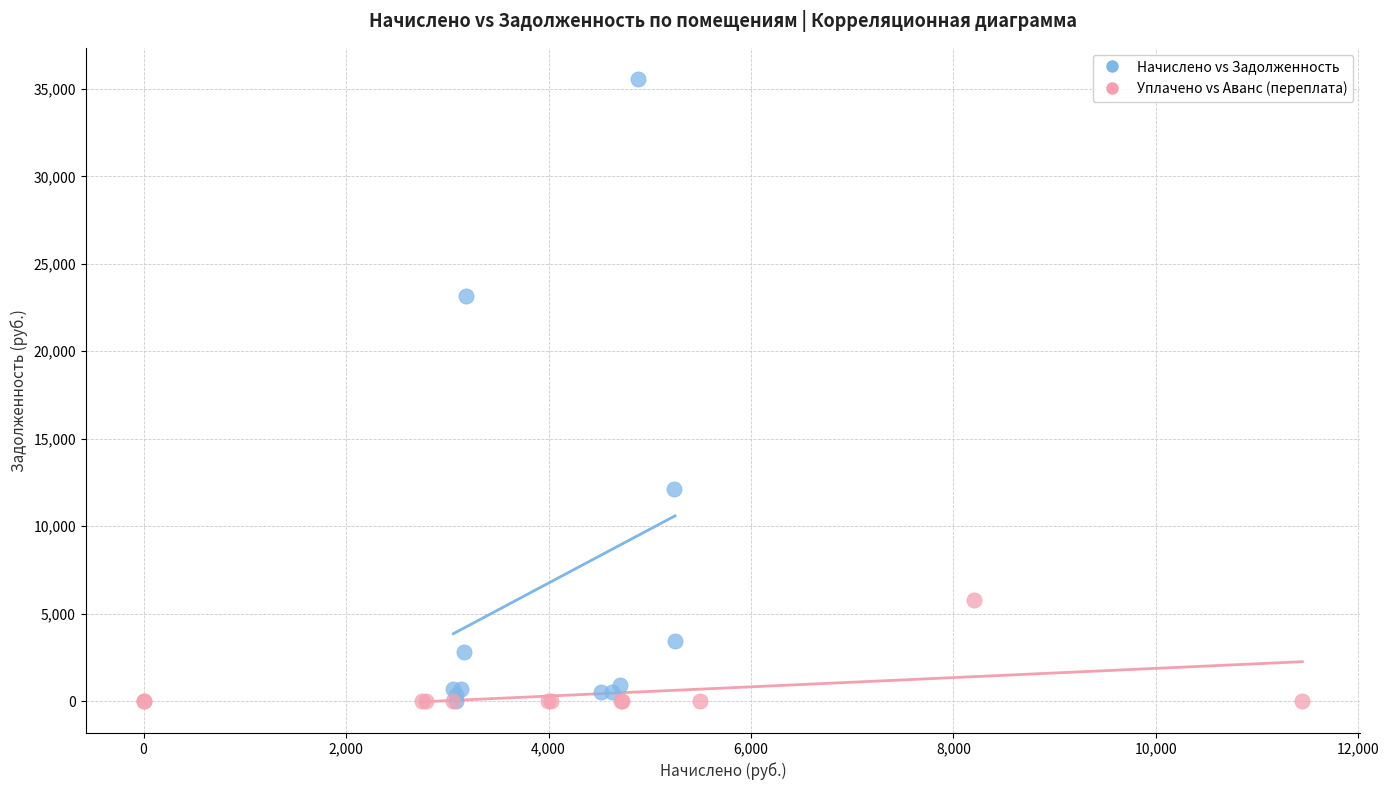

Which series contains the highest Y value?

Начислено vs Задолженность